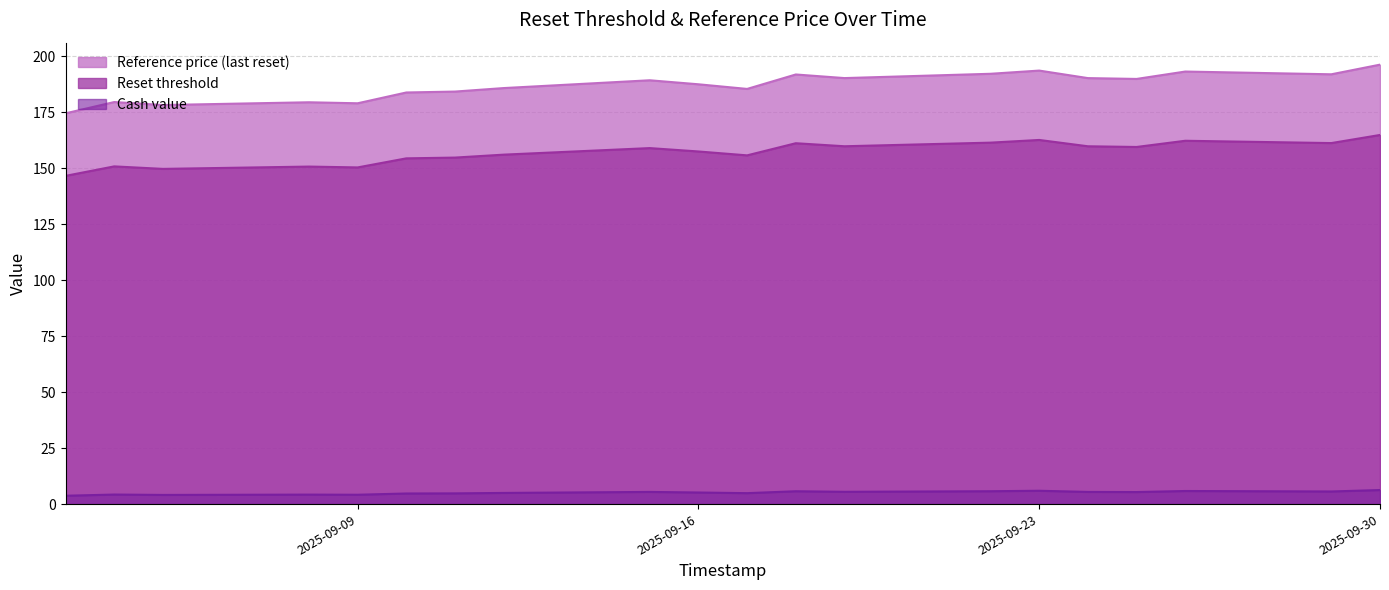

Is the value of Reference price (last reset) at 2025-09-15 greater than the value of Reset threshold at 2025-09-26?

Yes